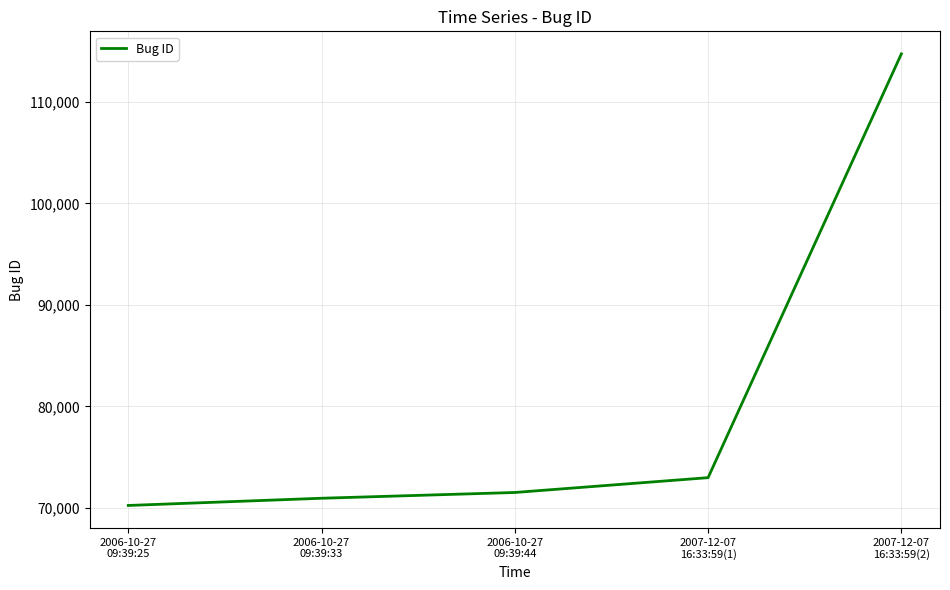

Reading left to right, list all the values displayed in this chart.

70241	70951	71519	72979	114714